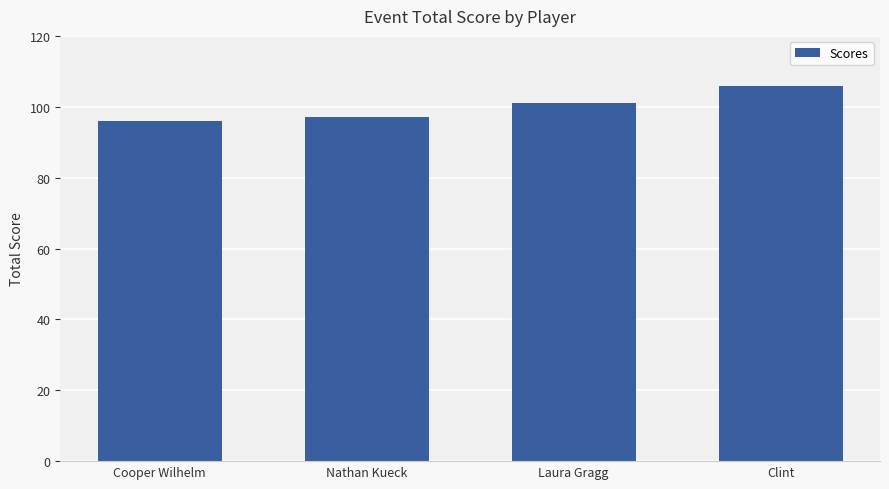

Count the number of data series in this chart.

1